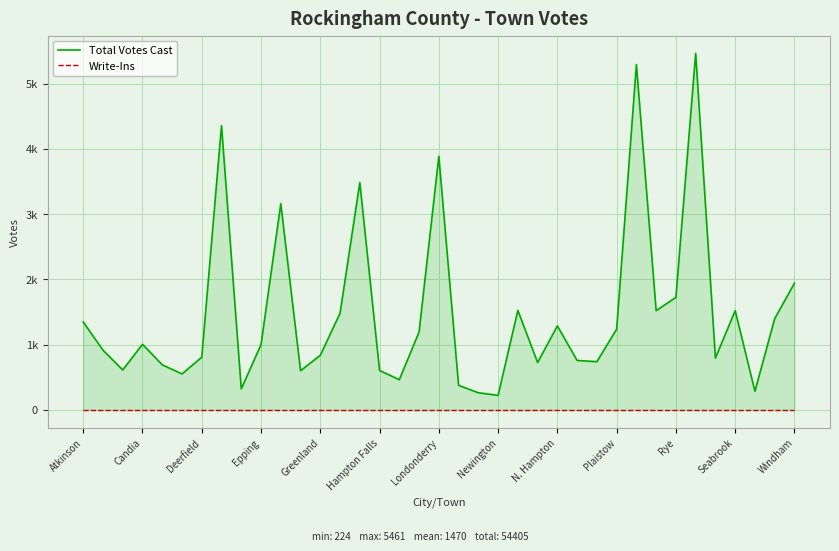

What position from the right is Londonderry?

19